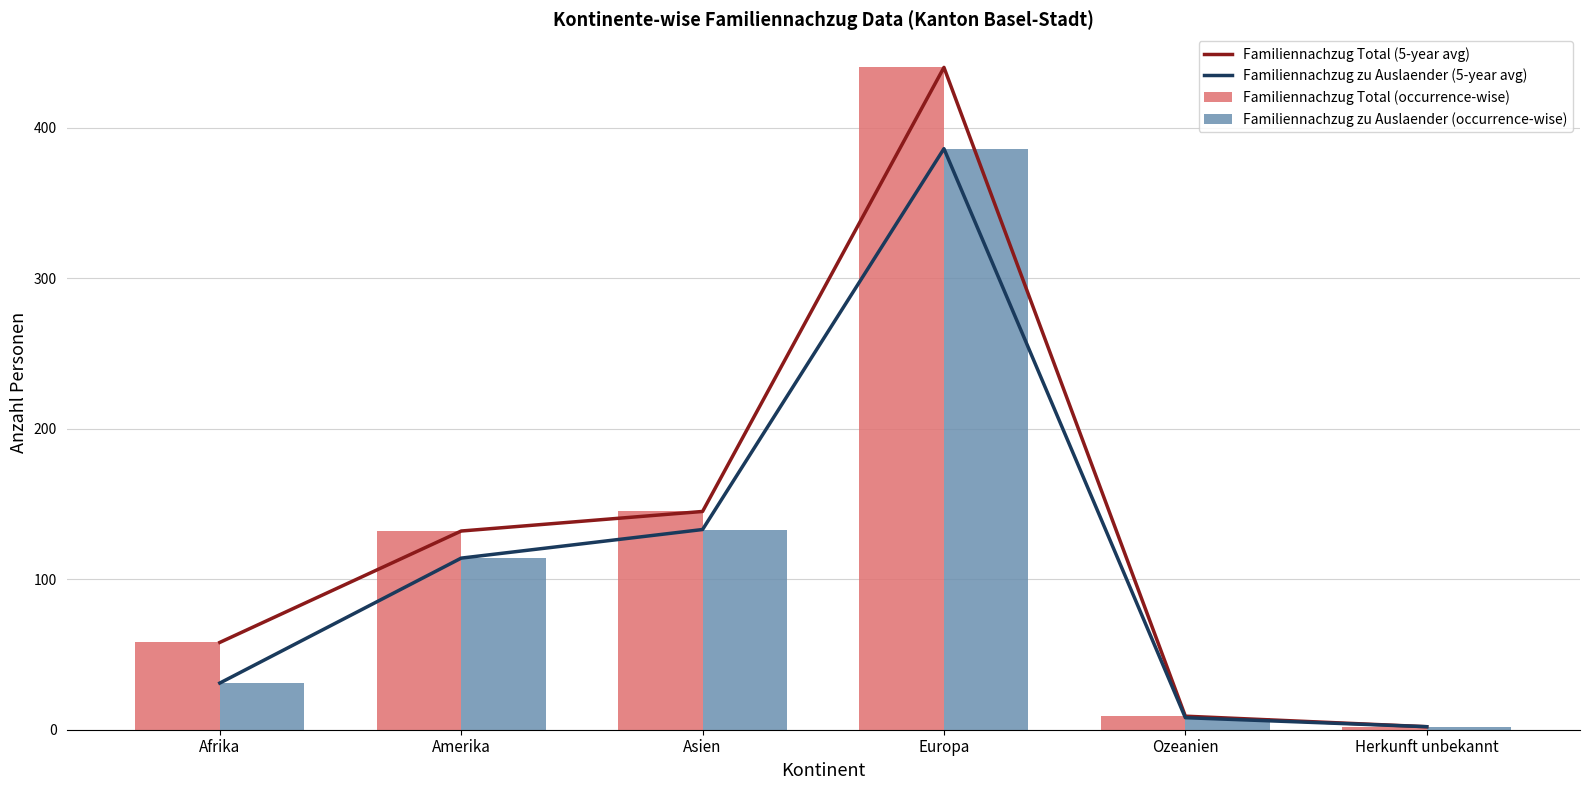

What is the difference between the maximum and minimum values in the Familiennachzug Total (5-year avg) series?

438